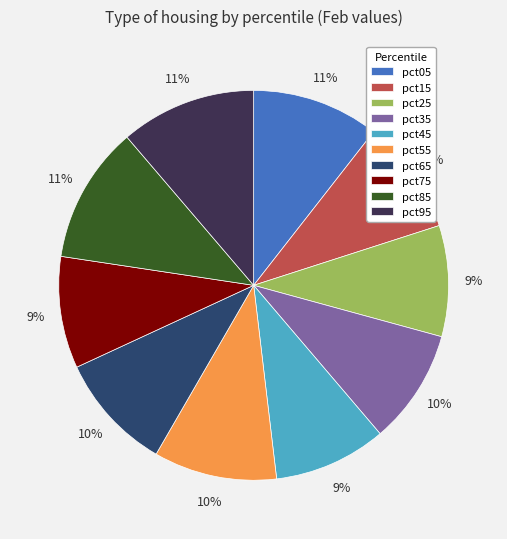

To the nearest percent, what is the combined percentage of pct45 and pct35?

19%